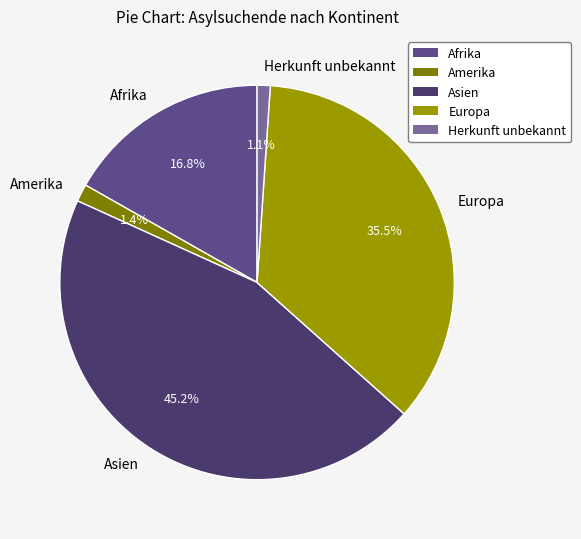

Which category has the biggest portion of the pie?

Asien